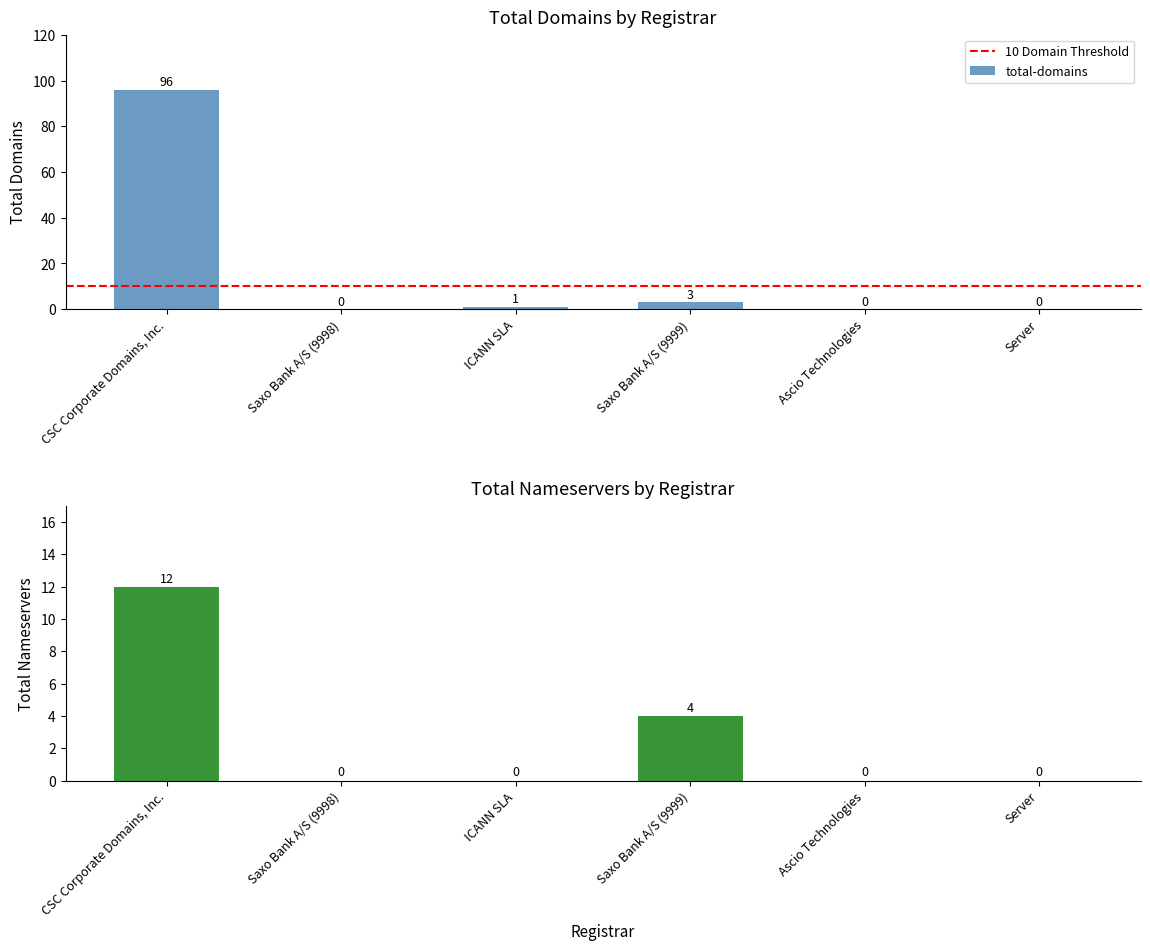

What position from the right is Saxo Bank A/S (9999)?

3